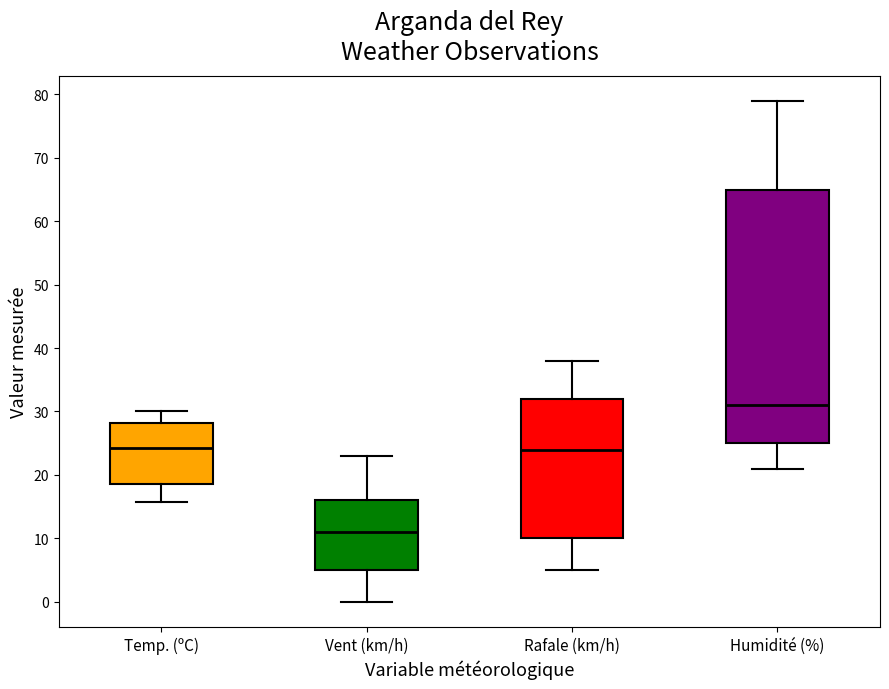

Which box is the tallest, from its lower edge to its upper edge?

Humidité (%)